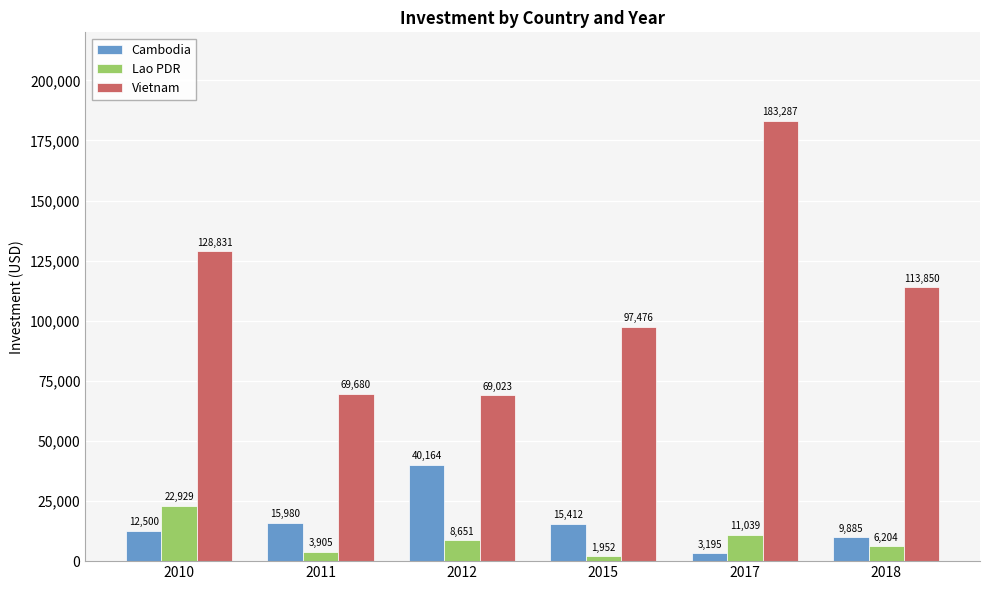

At how many categories does at least one series exceed 83217?

4